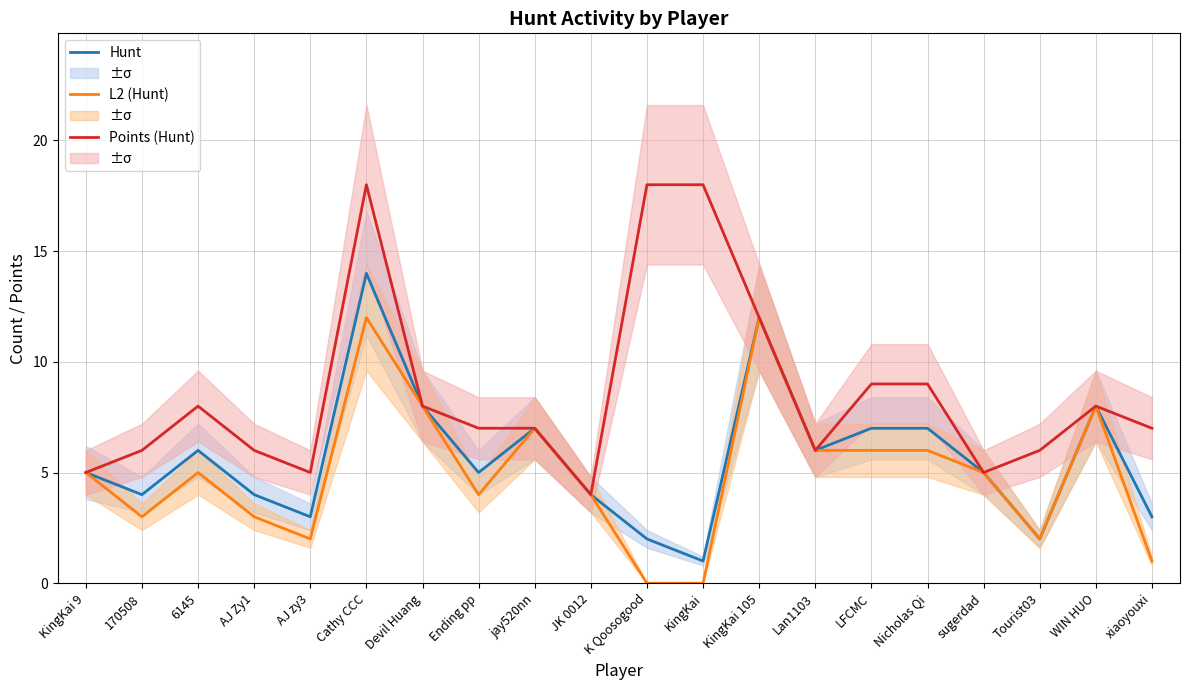

How many interior local valleys does the Hunt series have?

6